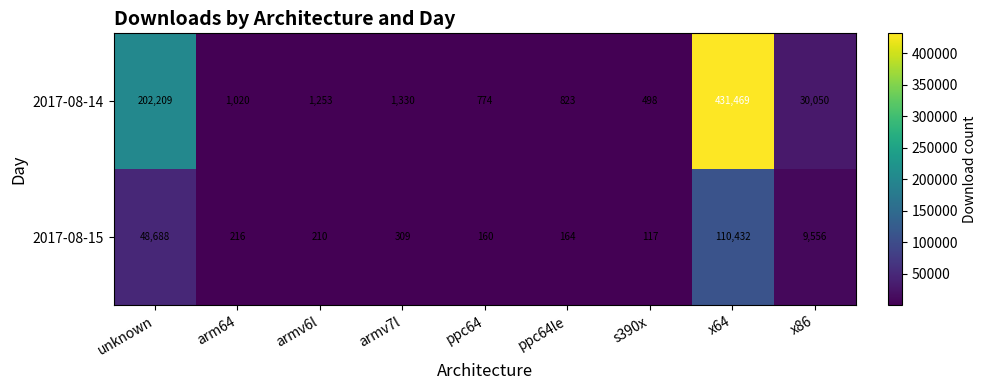

Reading left to right, what are all the values shown in this chart?

2017-08-14: unknown=202209	arm64=1020	armv6l=1253	armv7l=1330	ppc64=774	ppc64le=823	s390x=498	x64=431469	x86=30050
2017-08-15: unknown=48688	arm64=216	armv6l=210	armv7l=309	ppc64=160	ppc64le=164	s390x=117	x64=110432	x86=9556